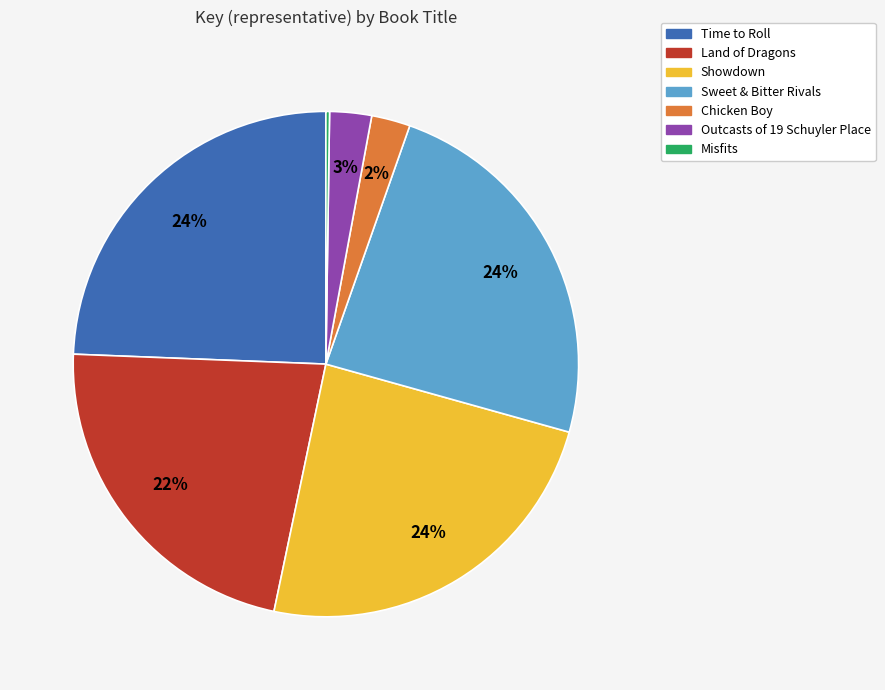

To the nearest percent, what is the combined percentage of Outcasts of 19 Schuyler Place and Chicken Boy?

5%